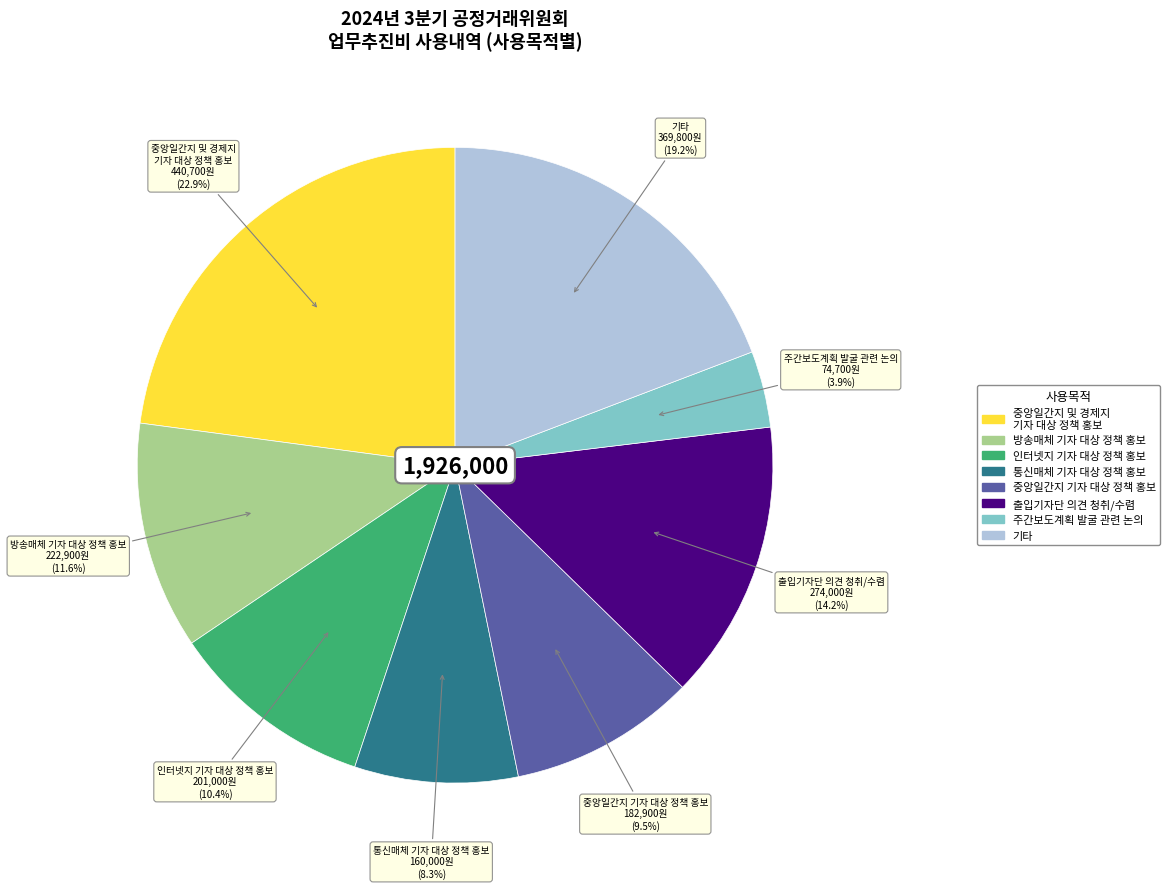

How many segments does this pie chart have?

8